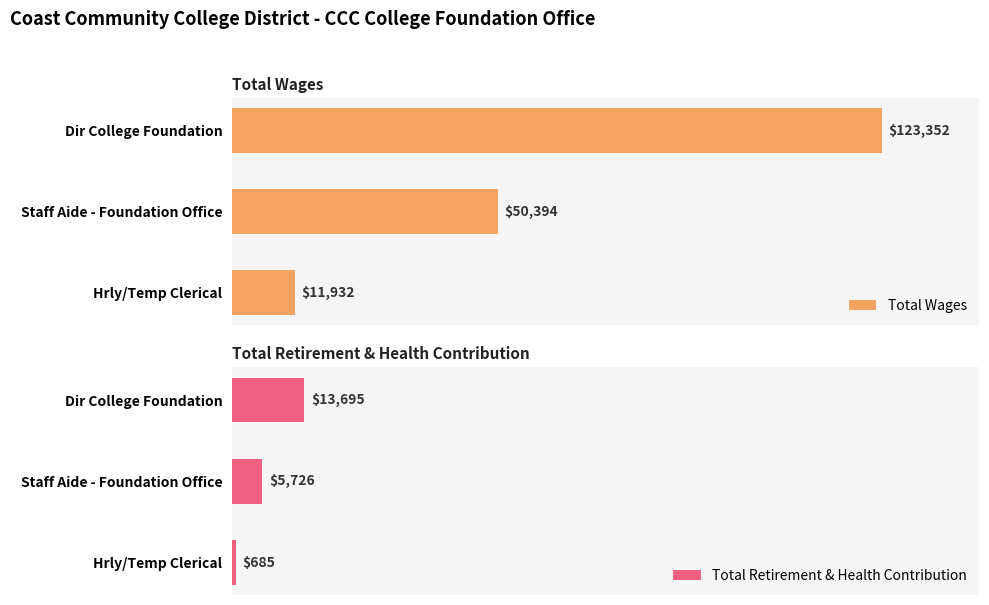

Where is Total Wages nearest to the value 67642?

Staff Aide - Foundation Office